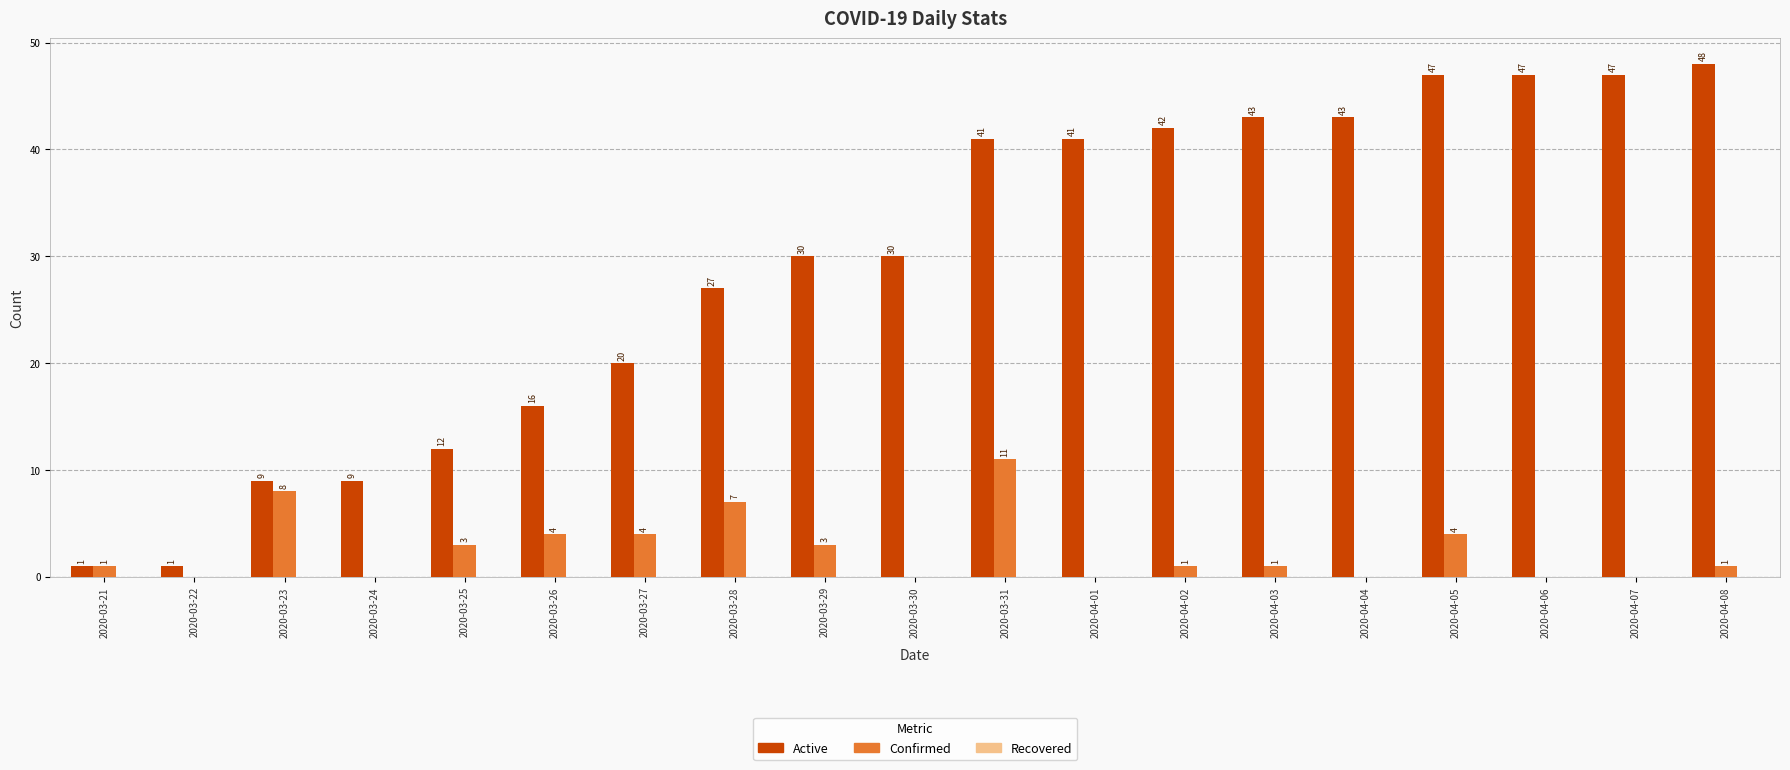

Which series has the largest range (max minus min)?

Active